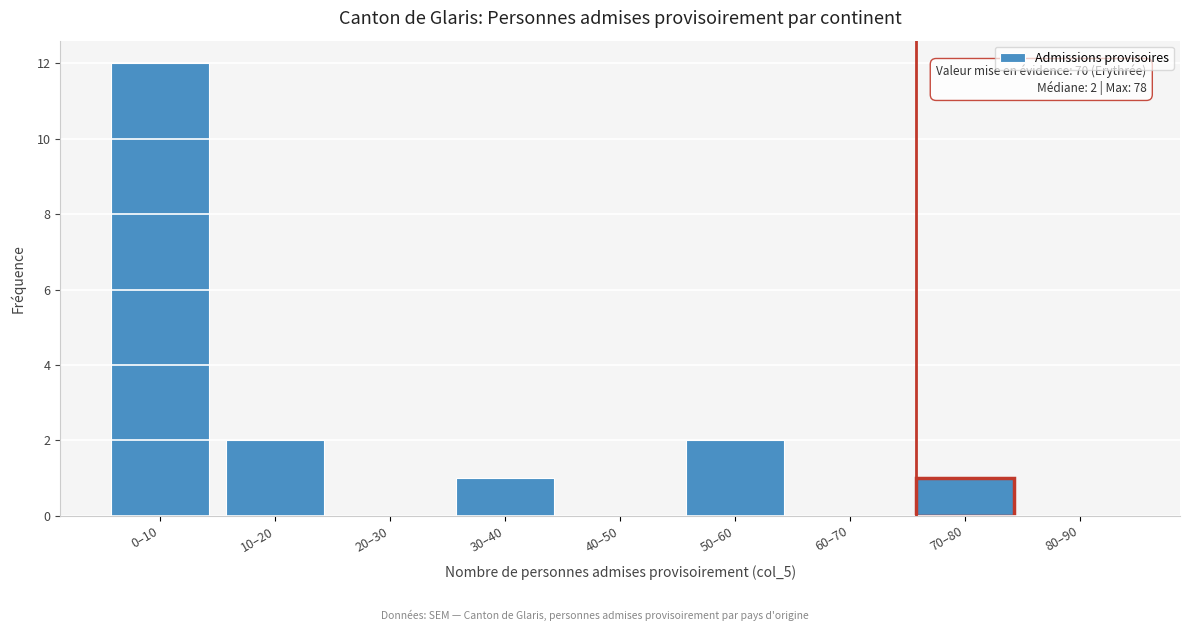

Reading left to right, extract all data points from this chart.

0–10=12	10–20=2	20–30=0	30–40=1	40–50=0	50–60=2	60–70=0	70–80=1	80–90=0